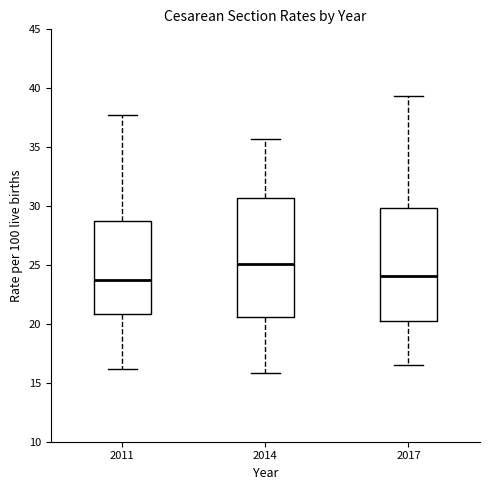

Reading left to right, read every box against the y-axis: the position of its median line, the range the box covers, and the ends of its whiskers. The values are not printed on the chart, so give them approximately, as read against the axis.

2011: median 23.5, box 21.0 to 28.5, whiskers 16.0 to 37.5
2014: median 25.0, box 20.5 to 30.5, whiskers 16.0 to 35.5
2017: median 24.0, box 20.0 to 30.0, whiskers 16.5 to 39.5